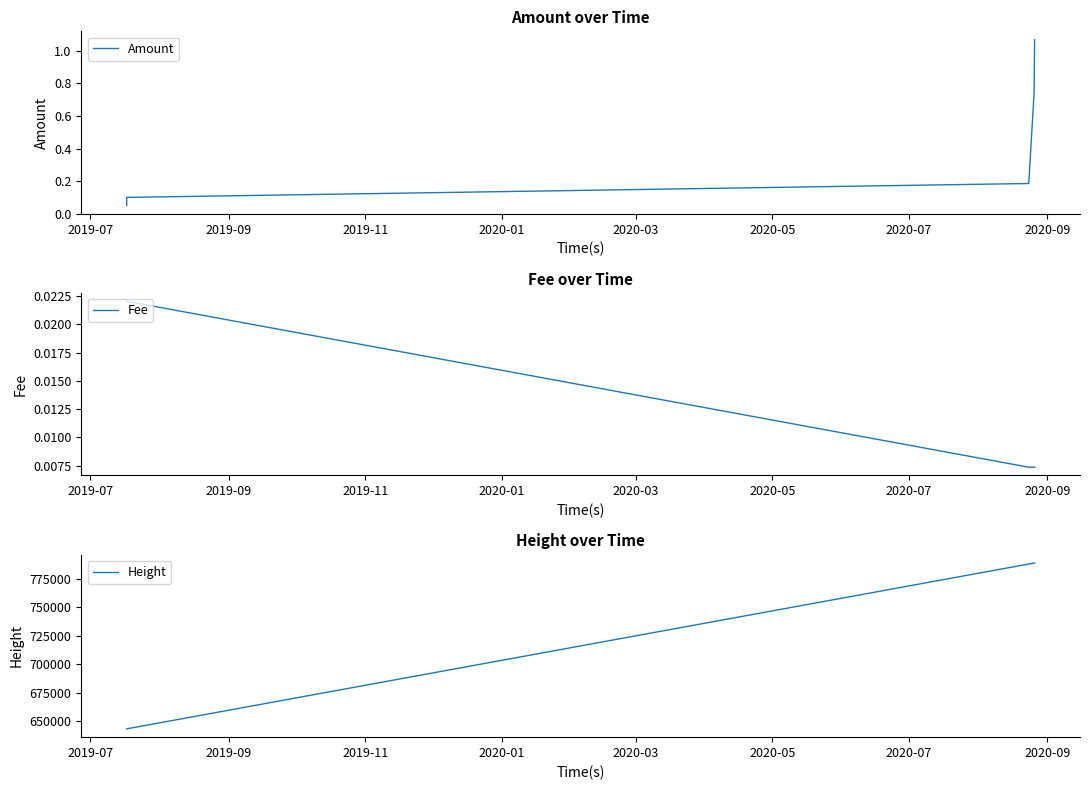

What position from the left is 2019-11?

3